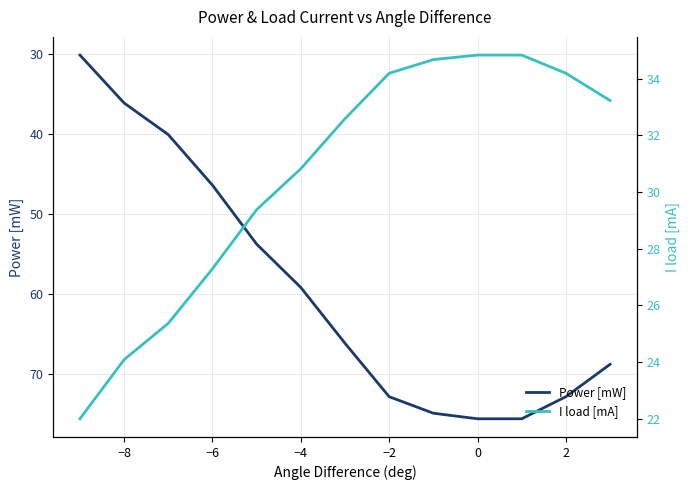

What is the label of the 12th point from the right?

−8